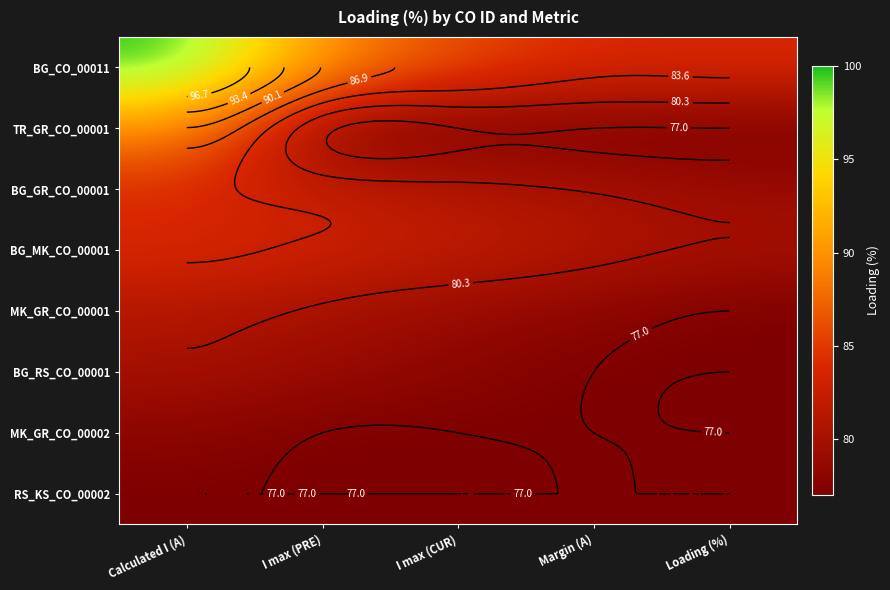

What is the spread (max minus min) of values at Loading (%)?

7